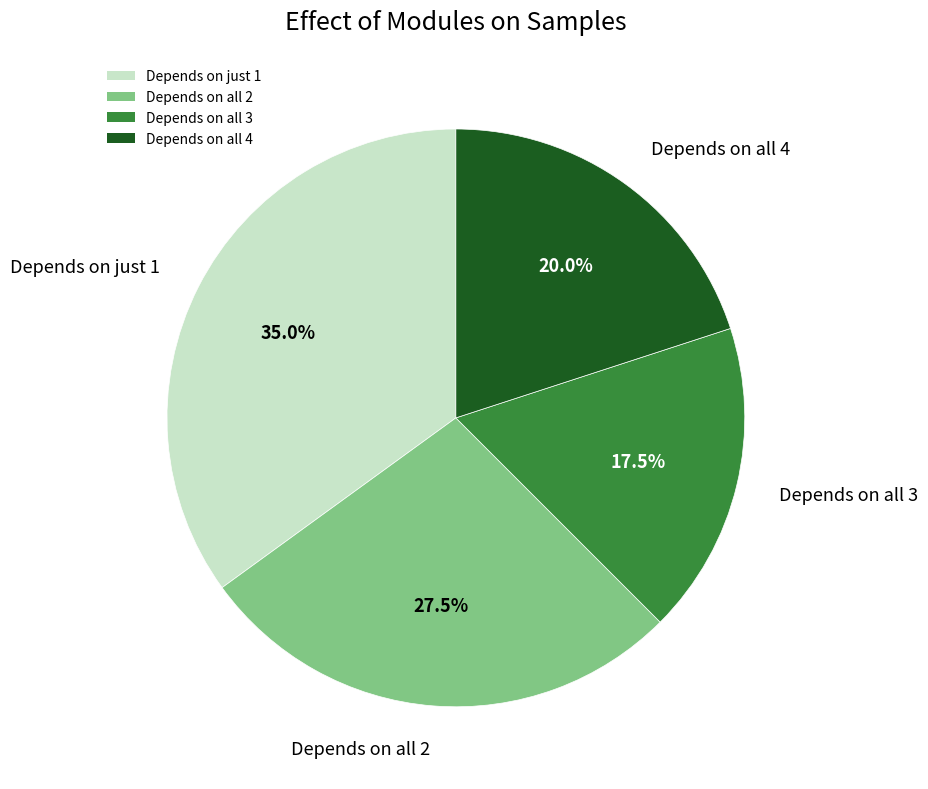

How much of the chart is everything except Depends on all 2?

72.5%